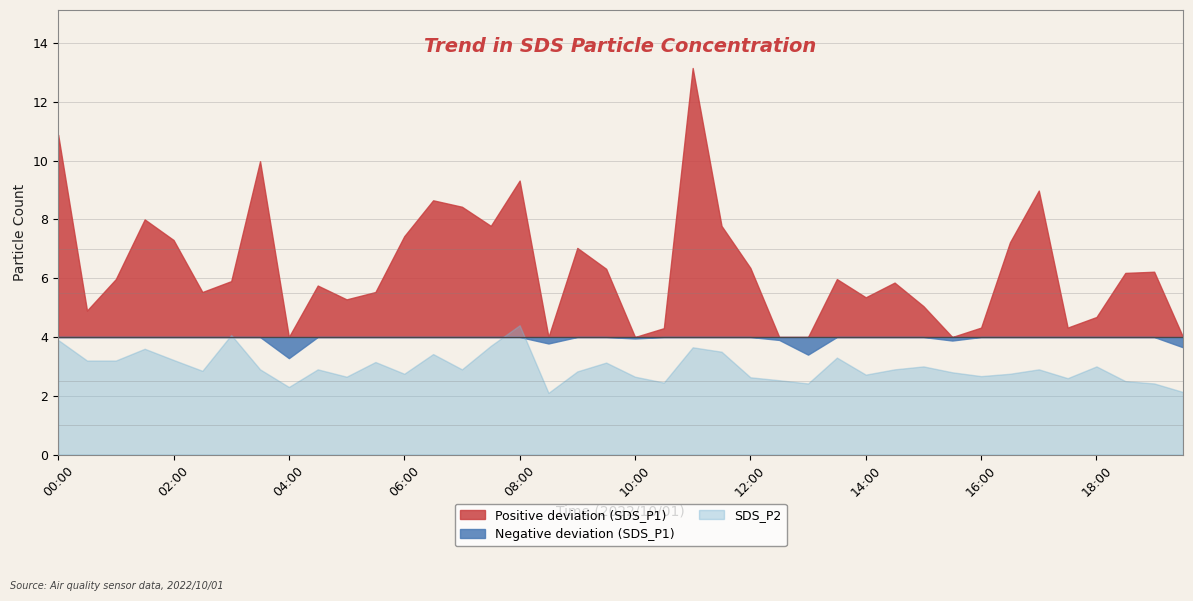

How many categories are shown in the chart?

40